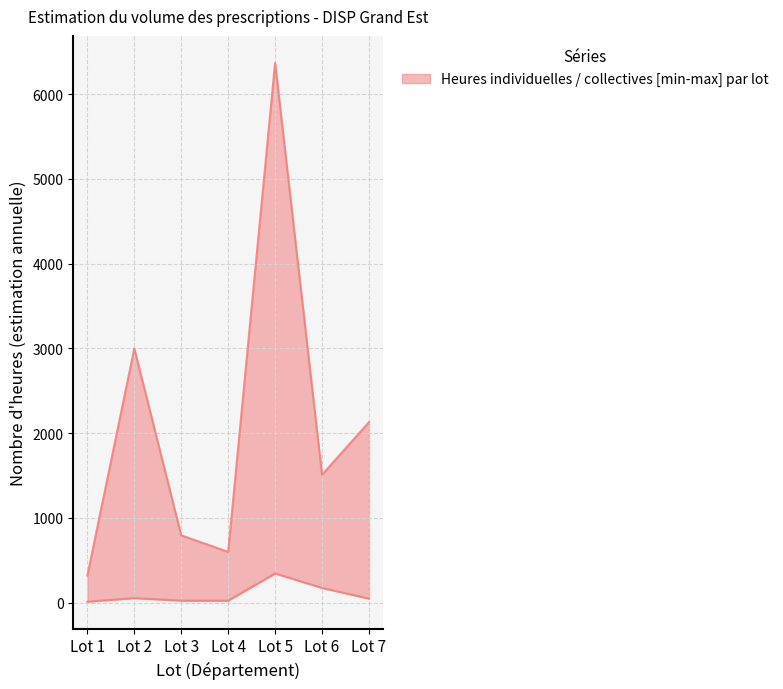

At which label does Prévision heures individuelles reach its minimum?

Lot 1